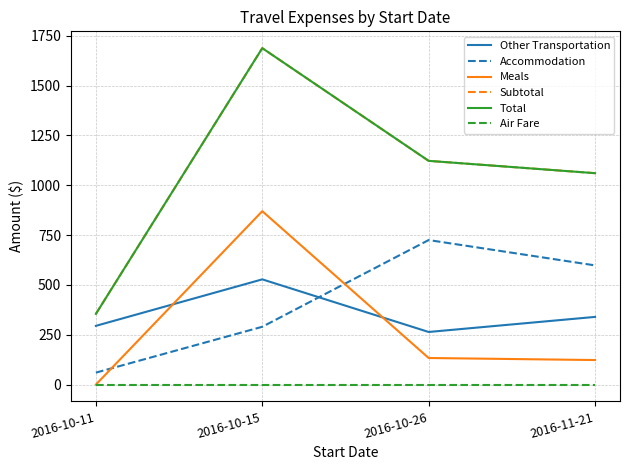

Does the chart display data point markers on the line(s)?

No